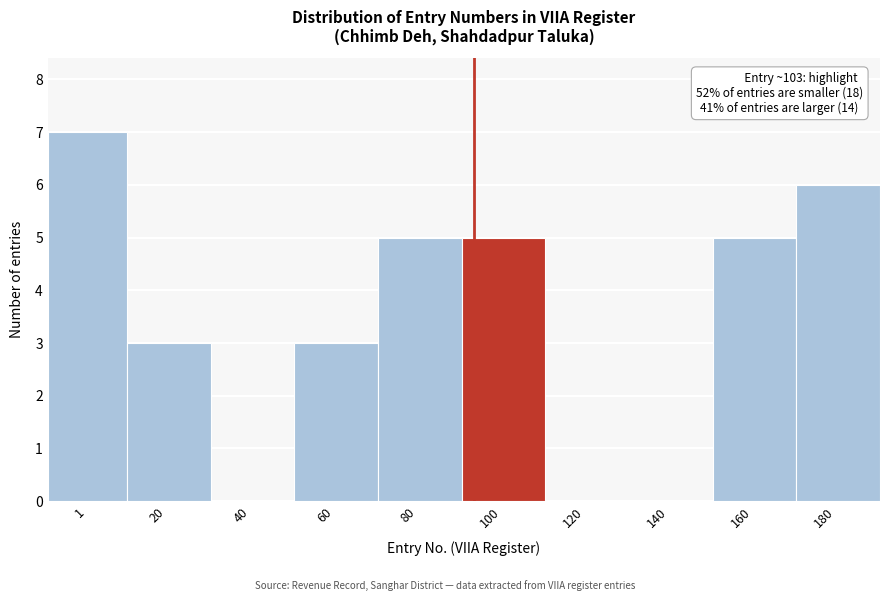

Reading left to right, list all the values displayed in this chart.

1=7	20=3	40=0	60=3	80=5	100=5	120=0	140=0	160=5	180=6